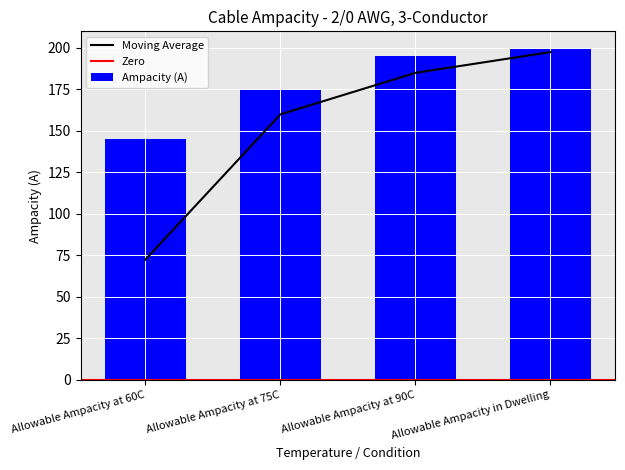

At which label is the value closest to 172?

Allowable Ampacity at 75C